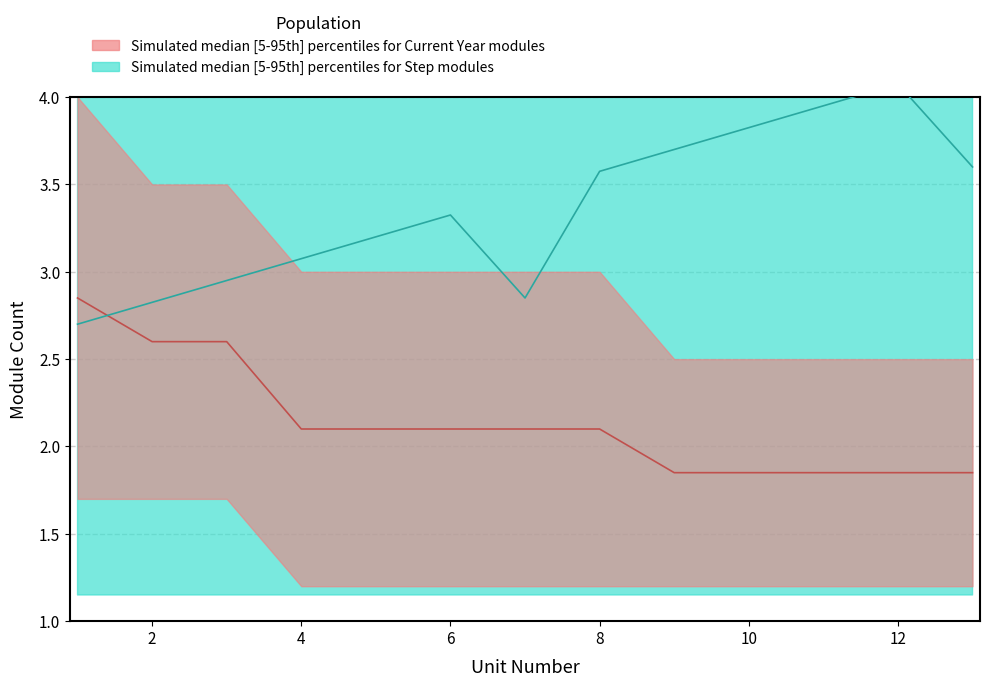

At which label is the value closest to 2?

4